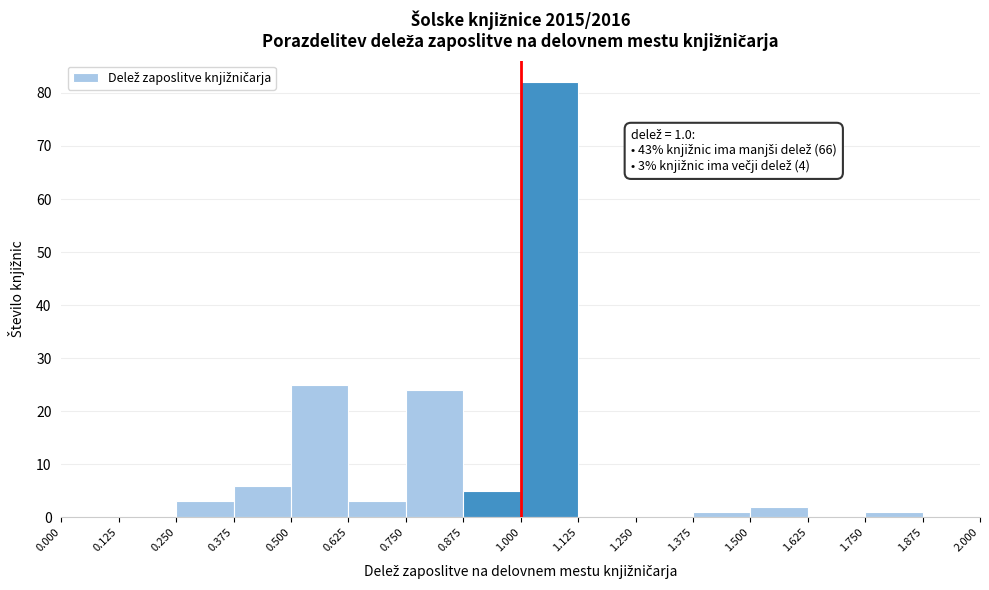

Which range on the x-axis has the tallest bar?

1.000 to 1.125